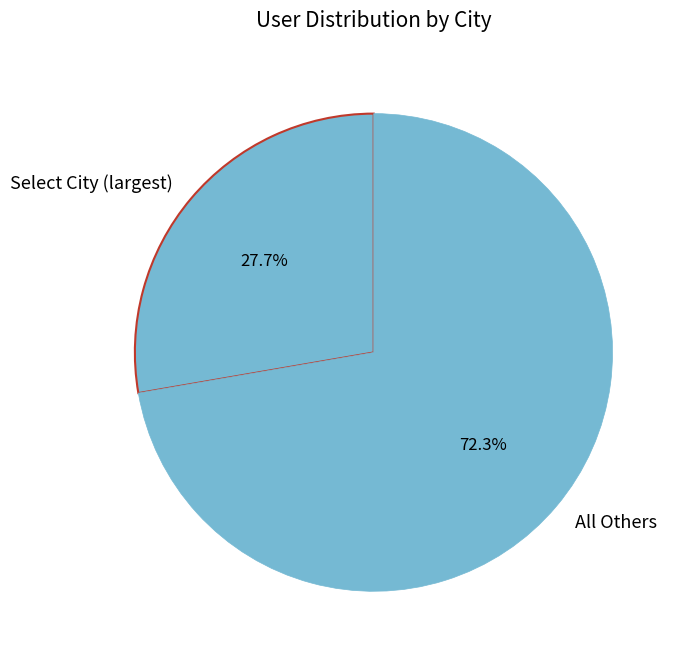

What is the total percentage of All Others and Select City (largest)?

100.0%